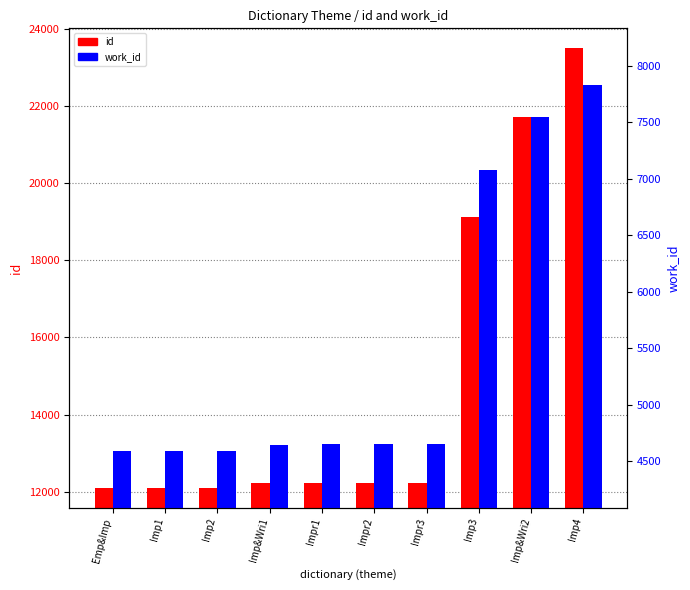

What is the spread (max minus min) of values at Impr3?

7581